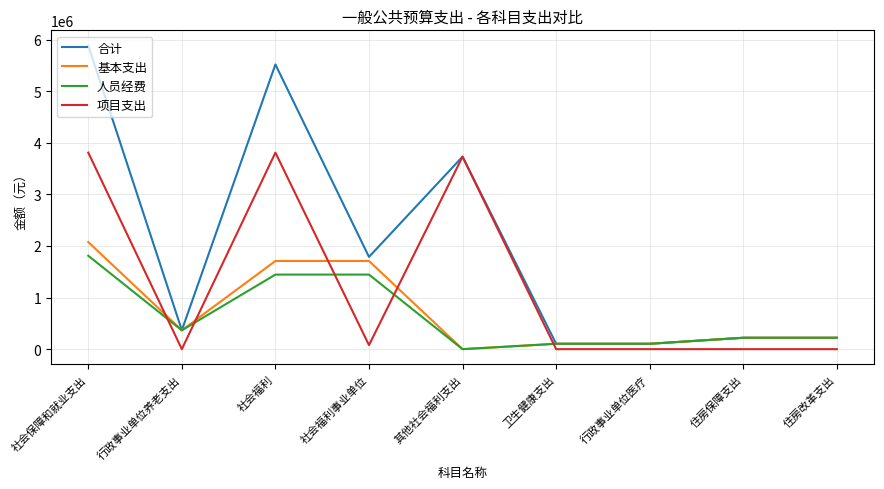

What is the greatest value displayed?

5883927.3